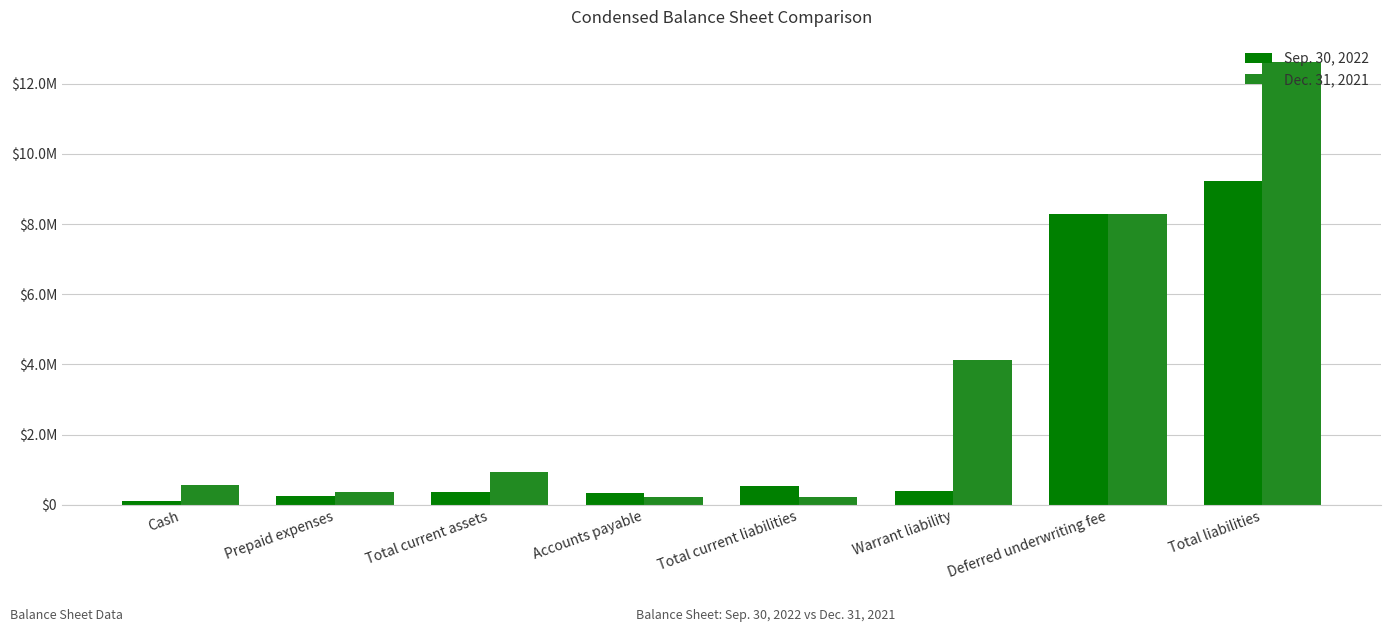

Are the bars grouped side by side (vs. stacked)?

Yes